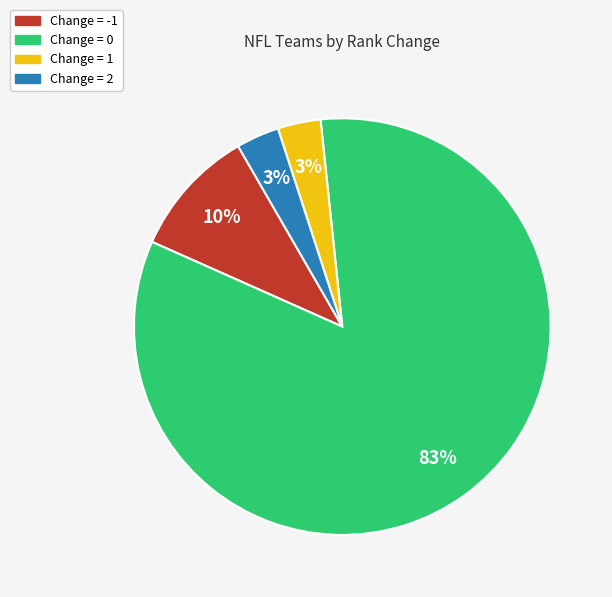

Does any single category account for the majority?

Yes